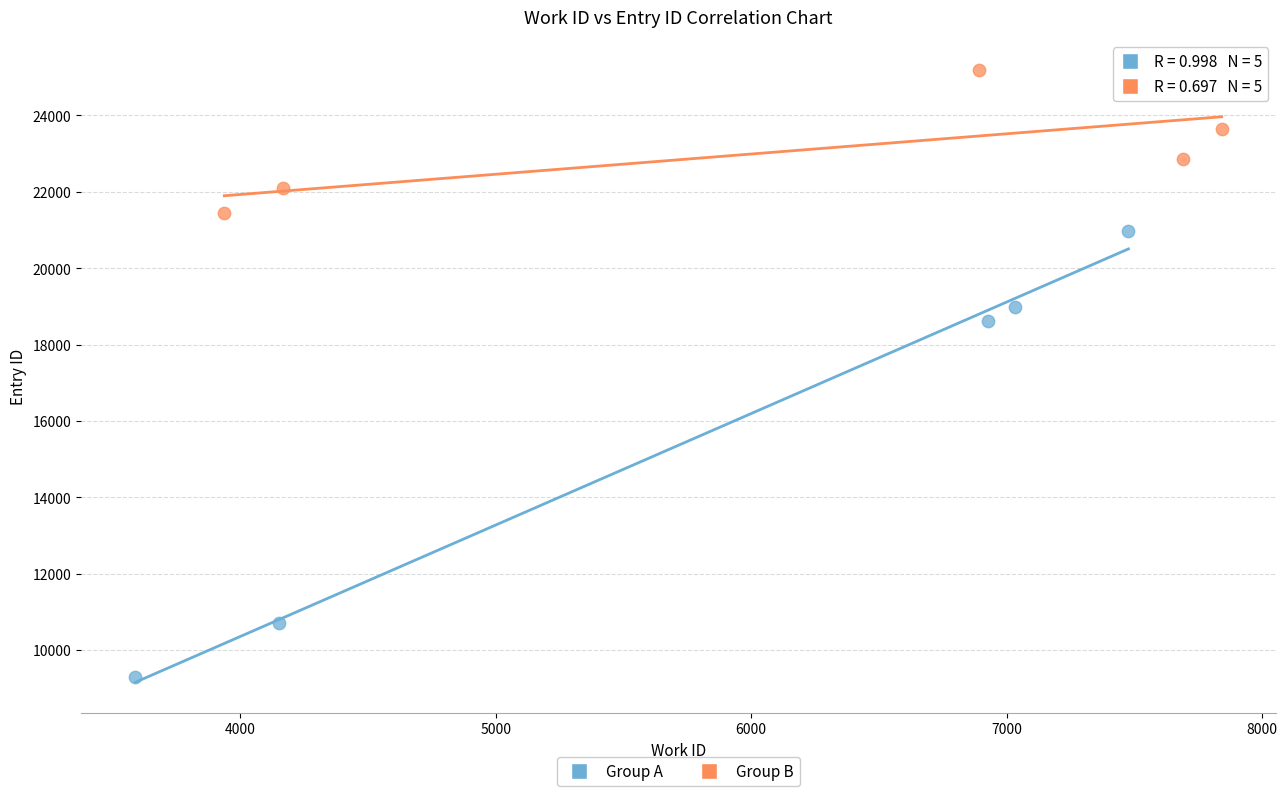

Which series contains the lowest Y value?

Group A